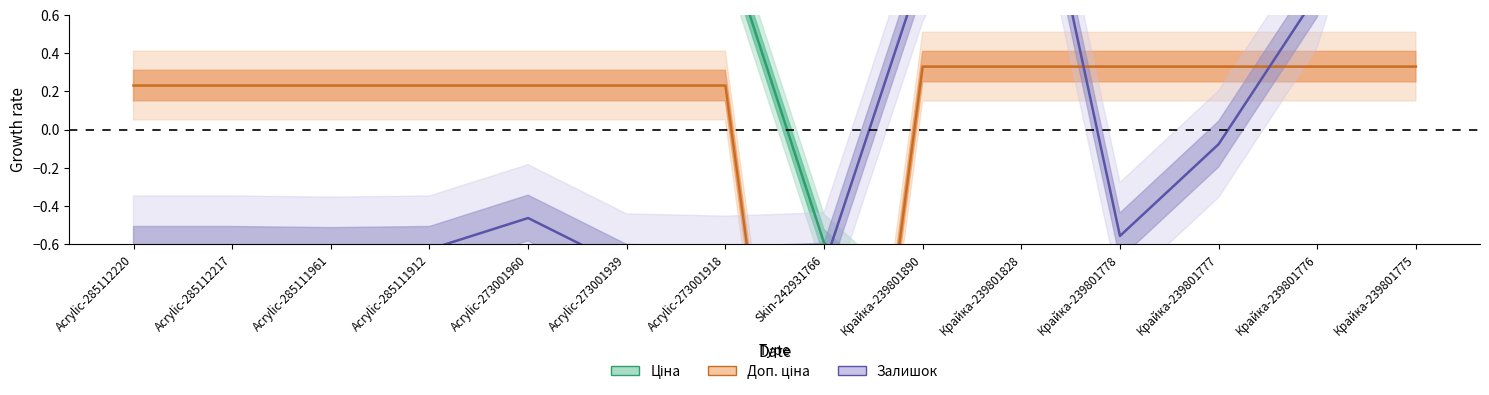

Count the number of data series in this chart.

3